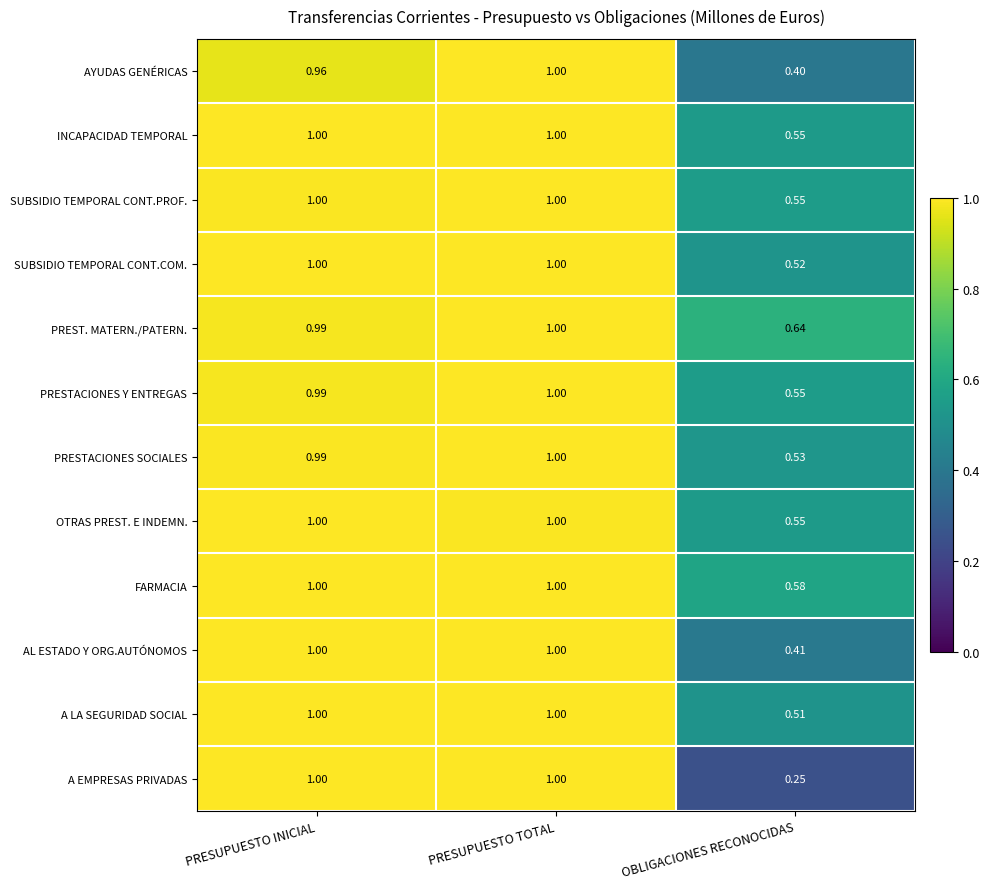

Count the number of categories in the chart.

3